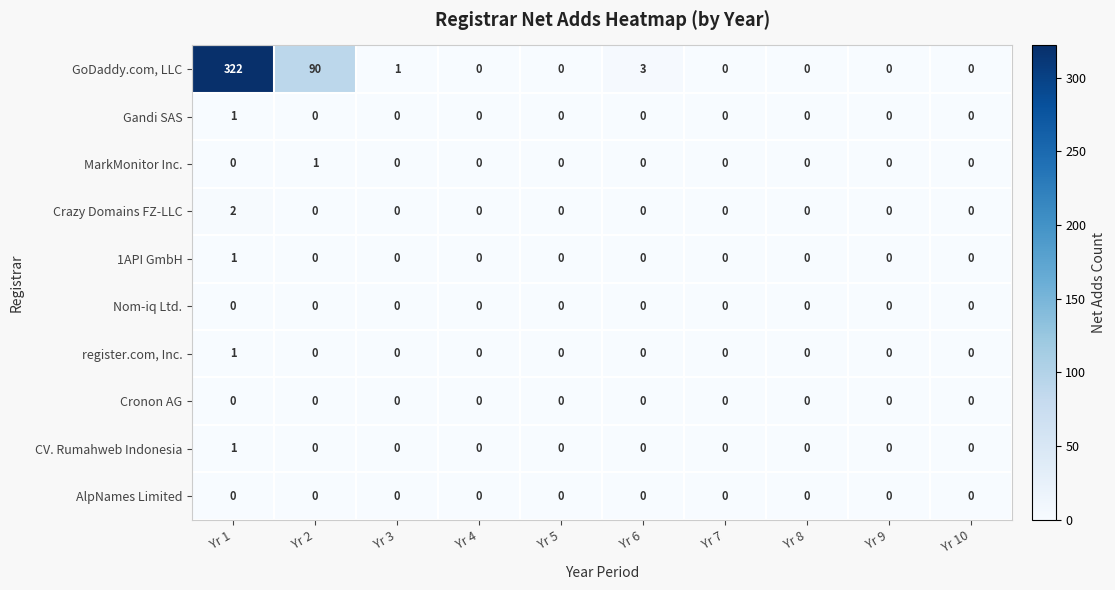

At how many categories does at least one series exceed 158?

1